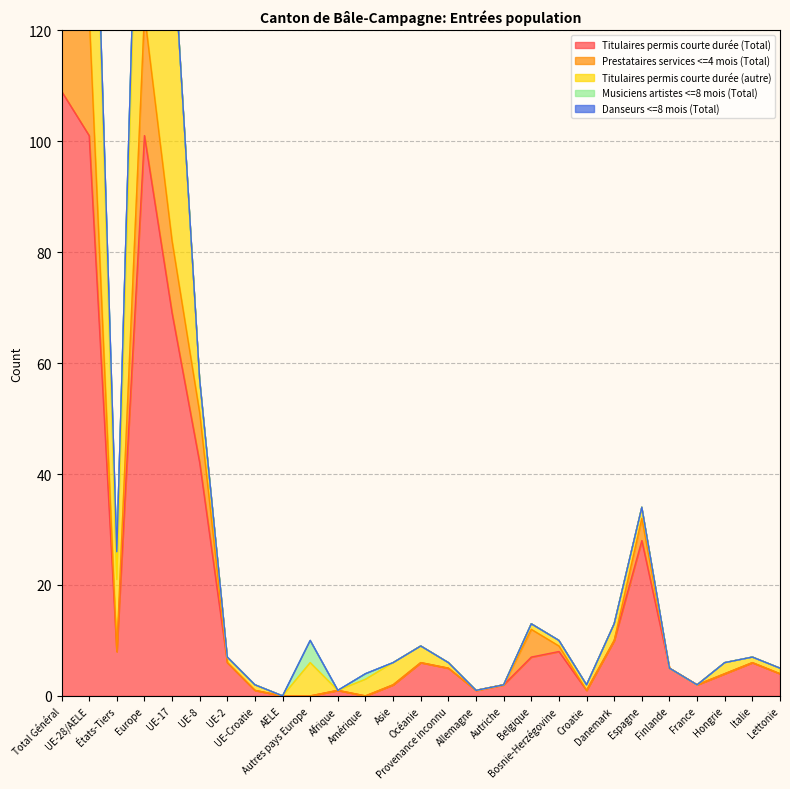

Rank the categories by Prestataires services <=4 mois (Total) value from lowest to highest.

AELE, Autres pays Europe, Amérique, UE-Croatie, Afrique, Allemagne, Croatie, Asie, Autriche, France, Hongrie, Lettonie, Provenance inconnu, Finlande, UE-2, Océanie, Italie, États-Tiers, Bosnie-Herzégovine, Danemark, Belgique, Espagne, UE-8, UE-17, UE-28/AELE, Europe, Total Général